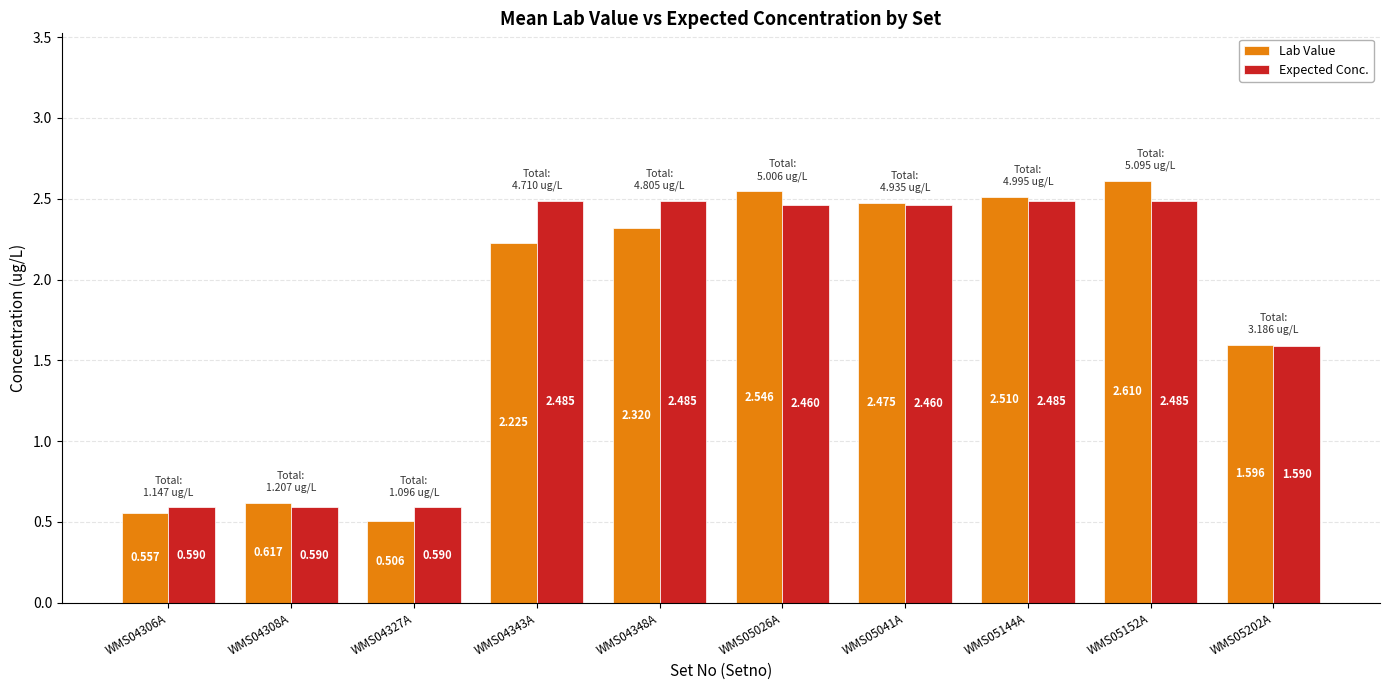

Rank the series by their maximum value, from highest to lowest.

Lab Value, Expected Conc.